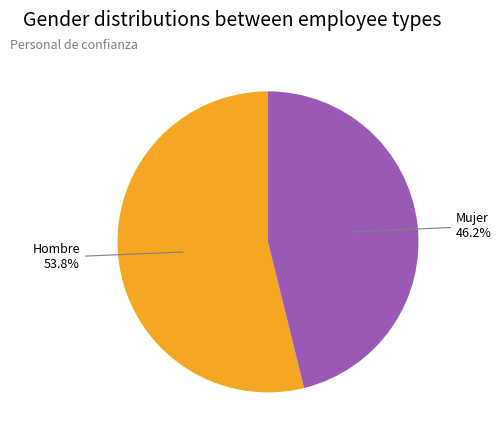

Is there a majority slice in this chart?

Yes